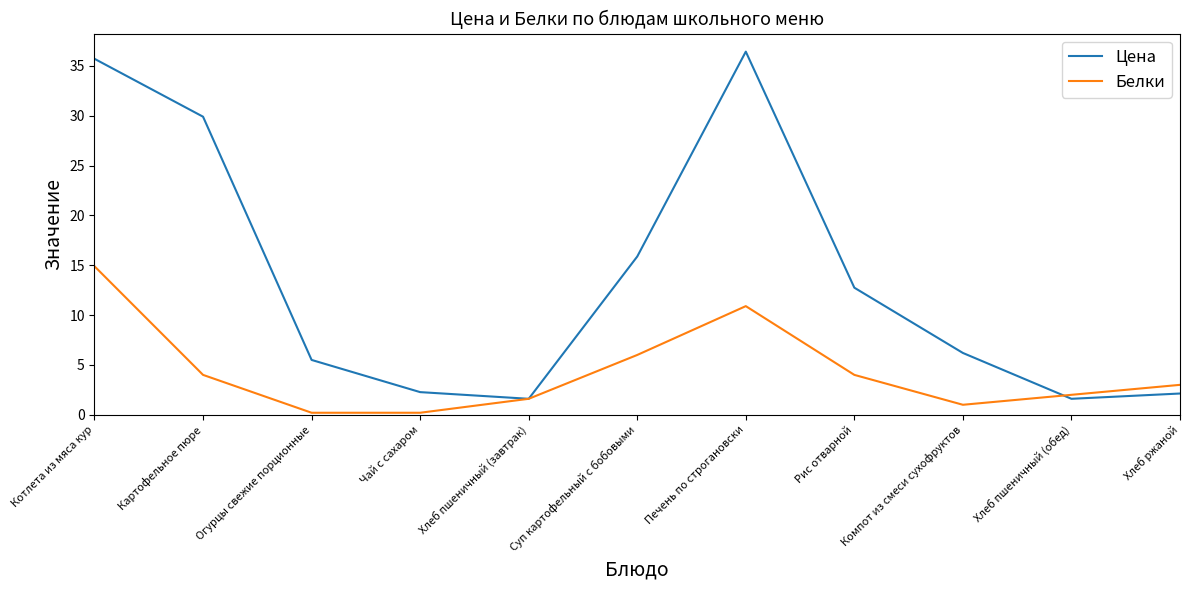

What position from the left is Хлеб пшеничный (обед)?

10